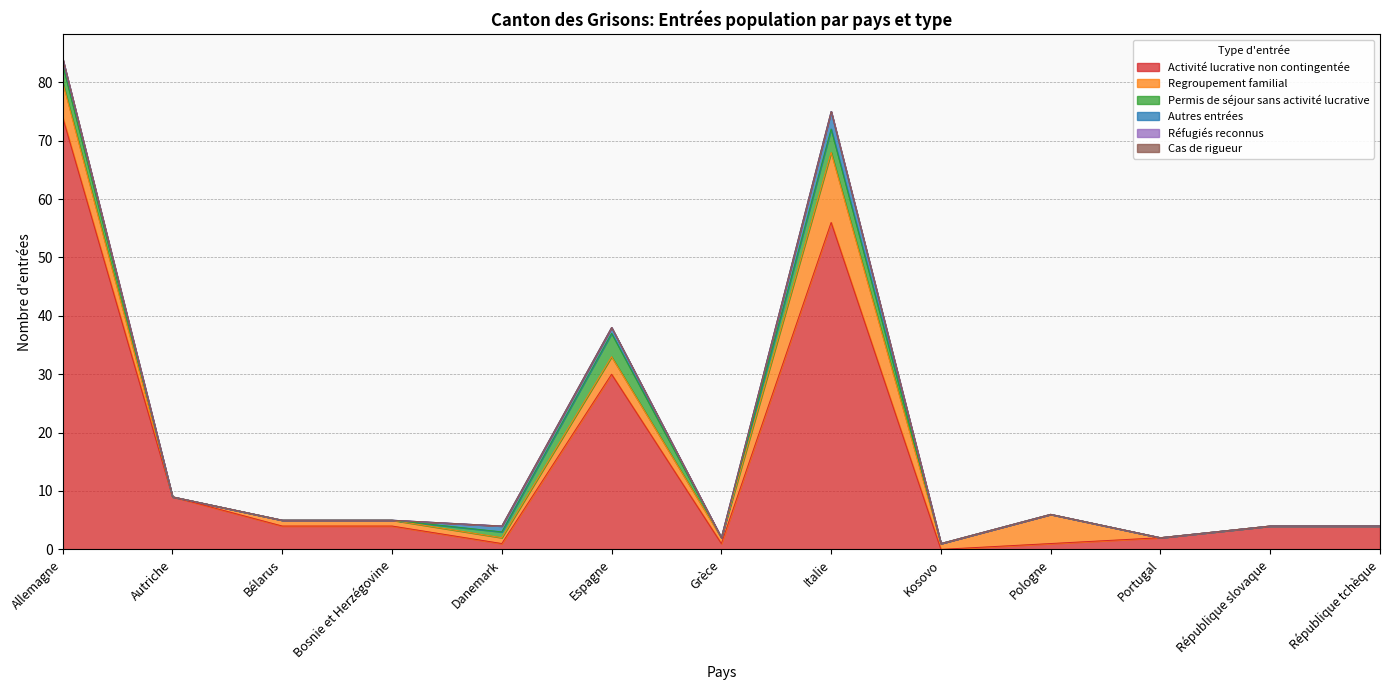

How many lines are shown in the chart?

6